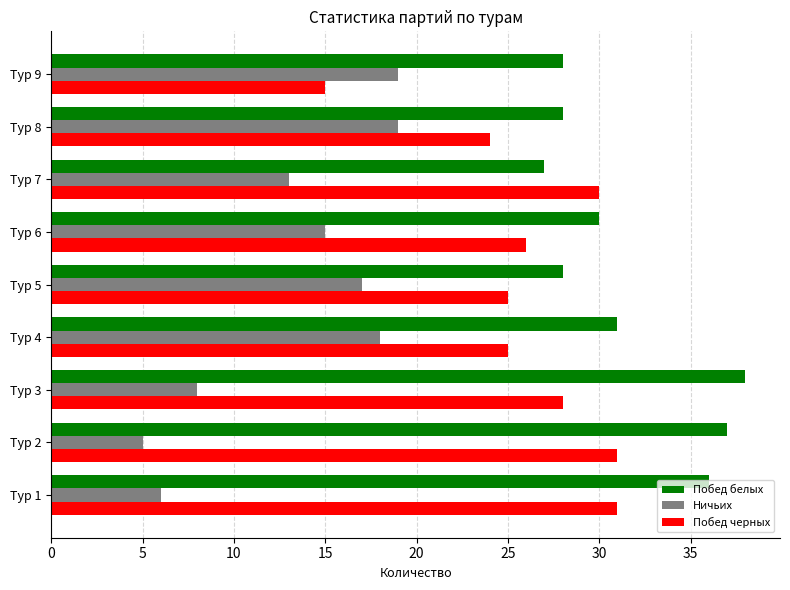

Is it true that Побед белых equals 53 at Тур 3?

False